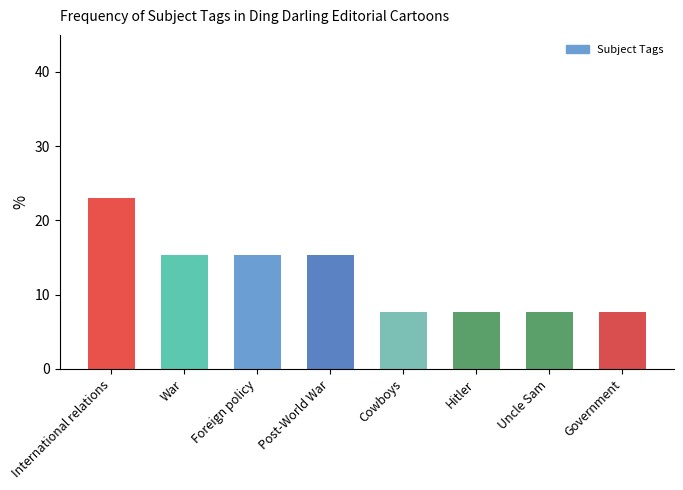

What is the change in value from Foreign policy to Hitler?

-7.7